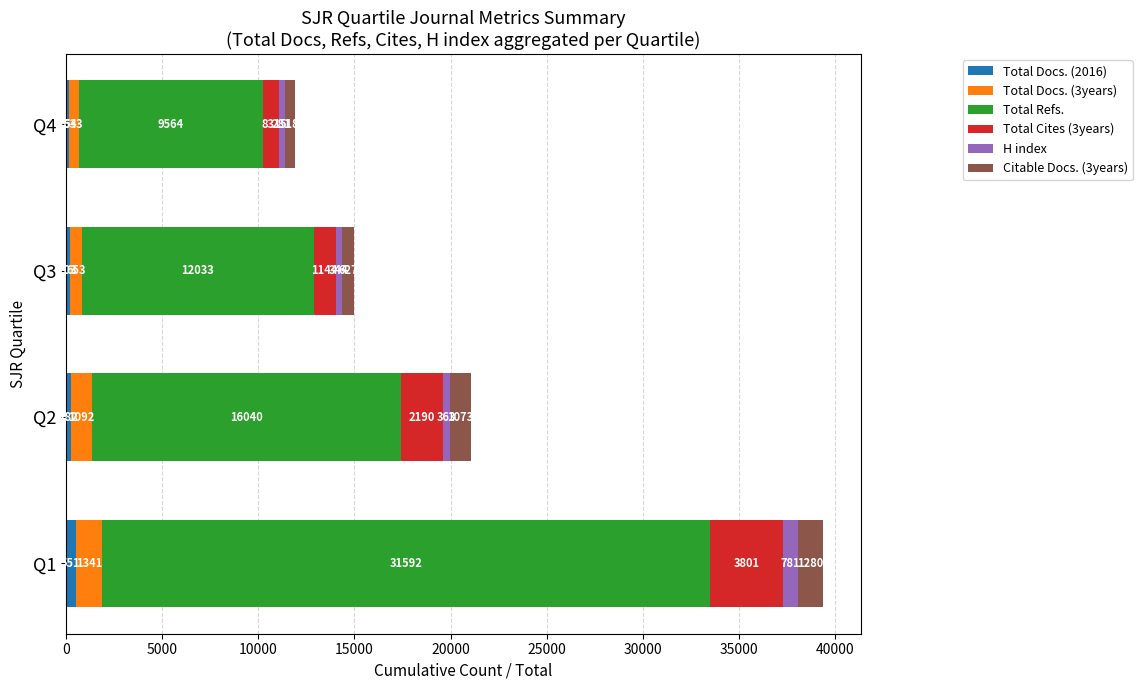

What is the difference between the maximum and minimum values in the Total Docs. (2016) series?

387